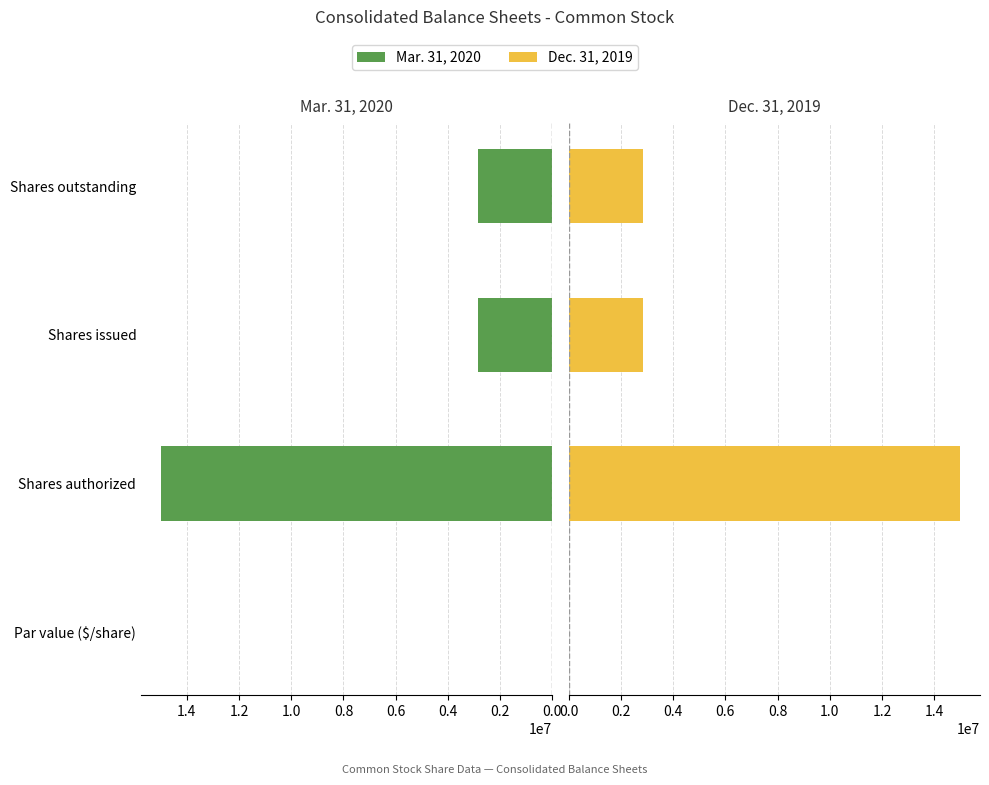

What is the sum of the Mar. 31, 2020 values at Shares outstanding and Shares issued?

5660716